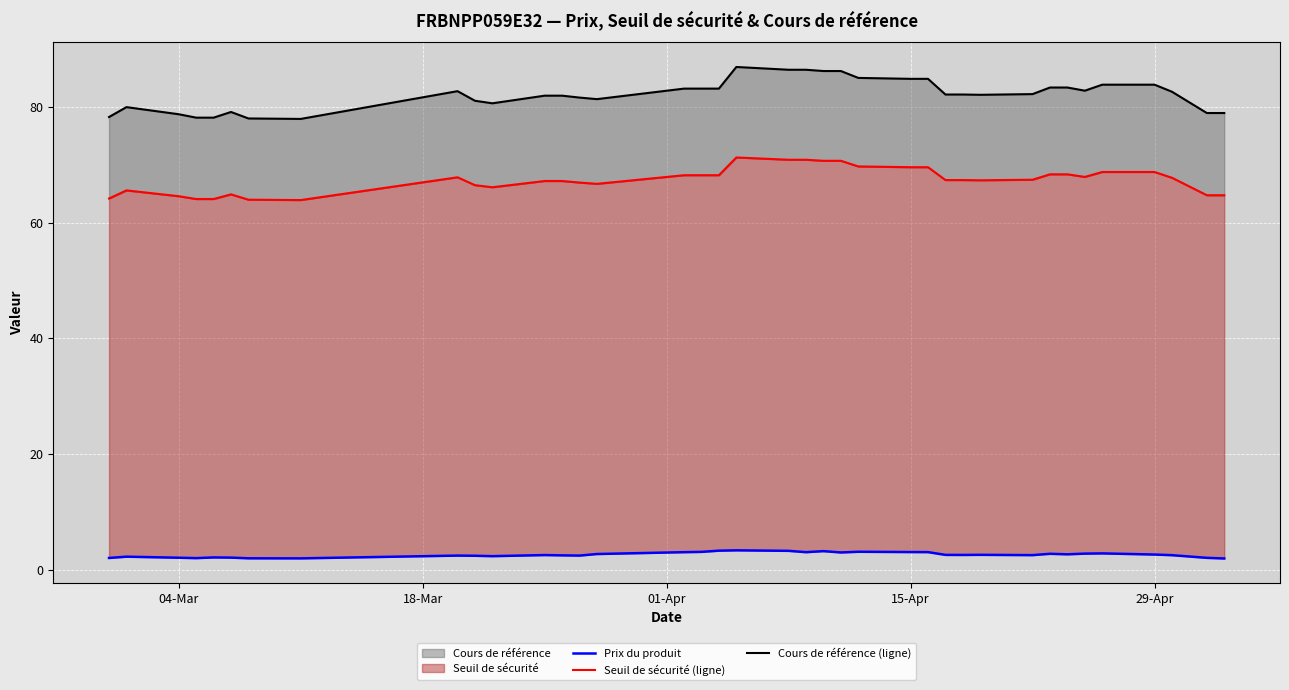

True or false: Cours de référence (ligne) and Prix du produit cross at least once.

False